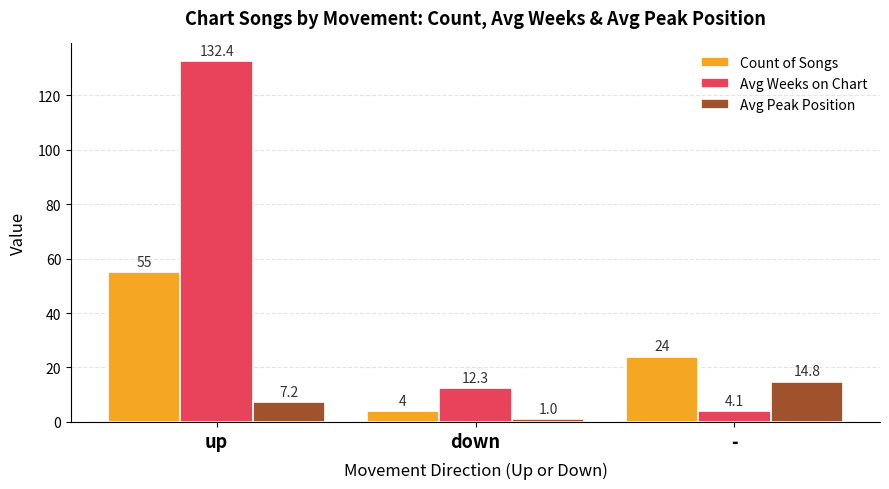

What is the label of the 1st bar from the left?

up